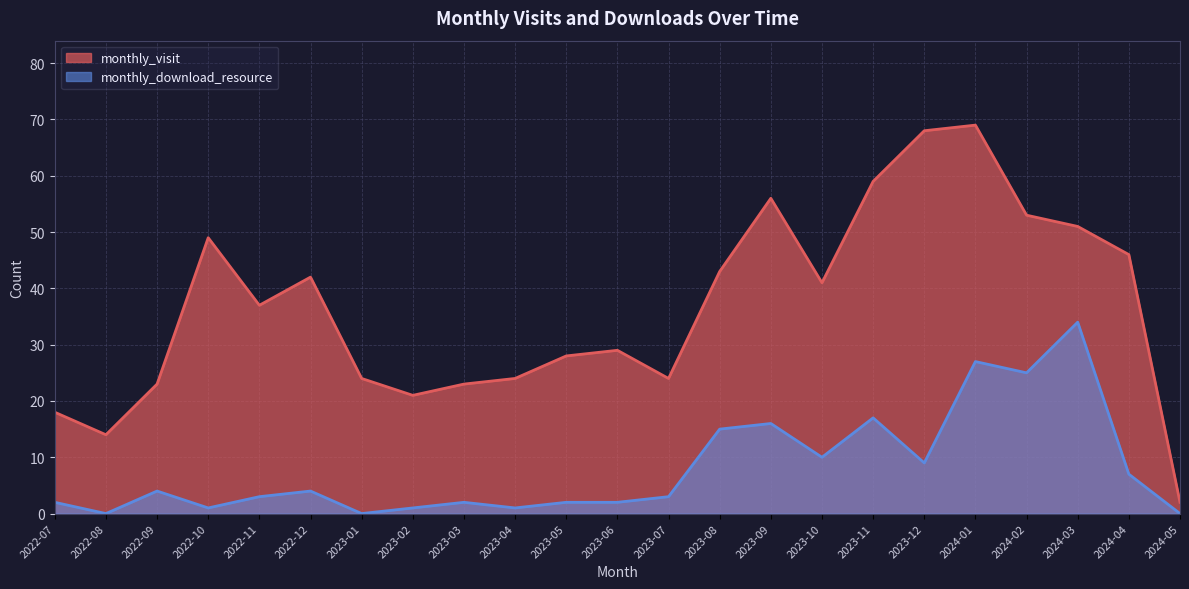

Reading left to right, list all the values displayed in this chart.

monthly_visit: 18	14	23	49	37	42	24	21	23	24	28	29	24	43	56	41	59	68	69	53	51	46	2
monthly_download_resource: 2	0	4	1	3	4	0	1	2	1	2	2	3	15	16	10	17	9	27	25	34	7	0